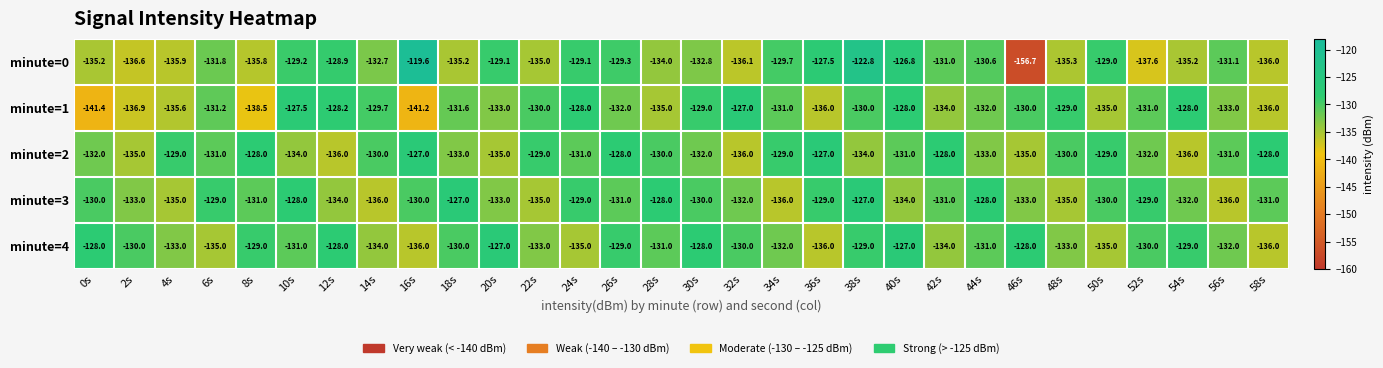

How many minute=3 values are between -134 and -129?

19